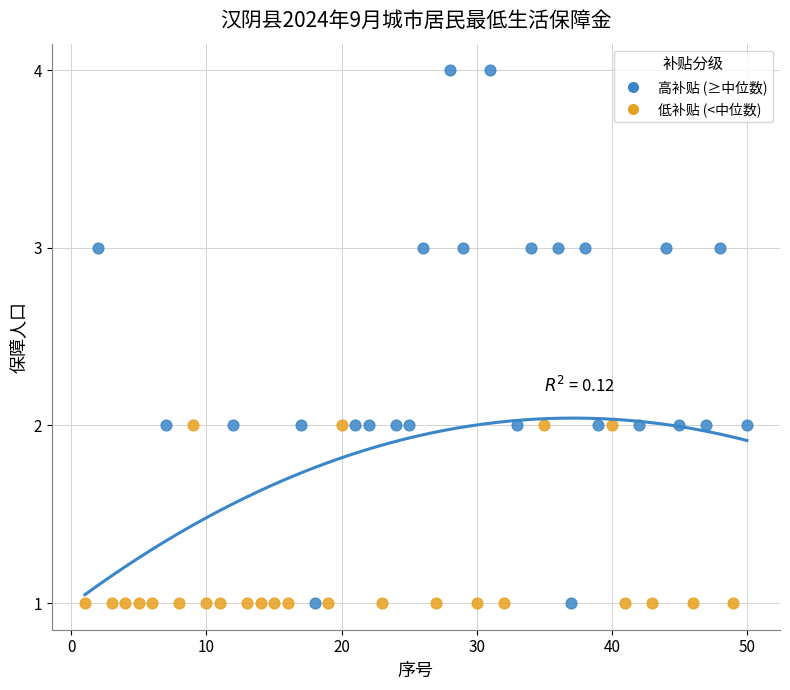

What are all the series names shown in the legend?

高补贴 (≥中位数), 低补贴 (<中位数)